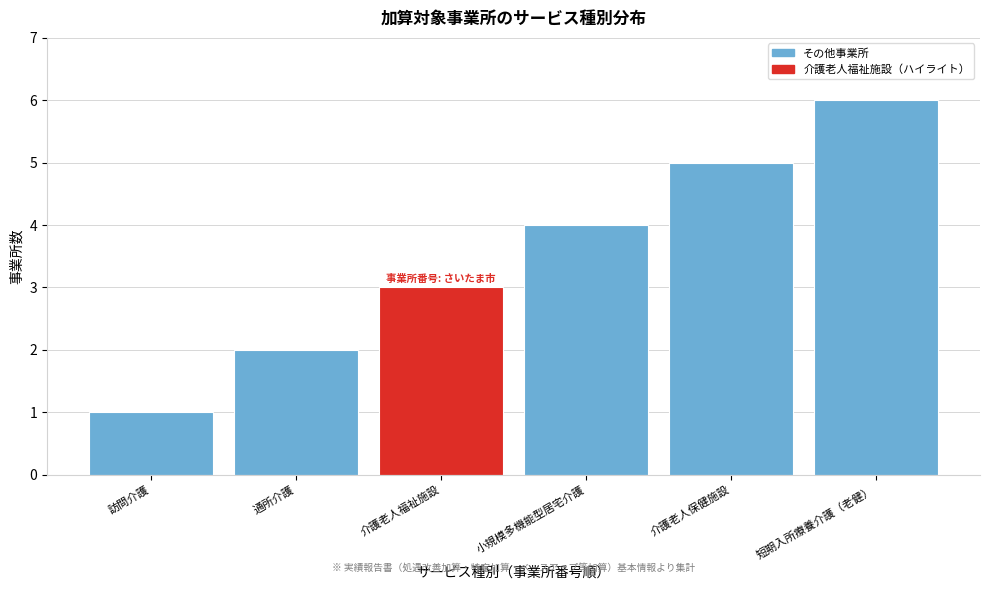

Rank the categories by value from lowest to highest.

訪問介護, 通所介護, 介護老人福祉施設, 小規模多機能型居宅介護, 介護老人保健施設, 短期入所療養介護（老健）